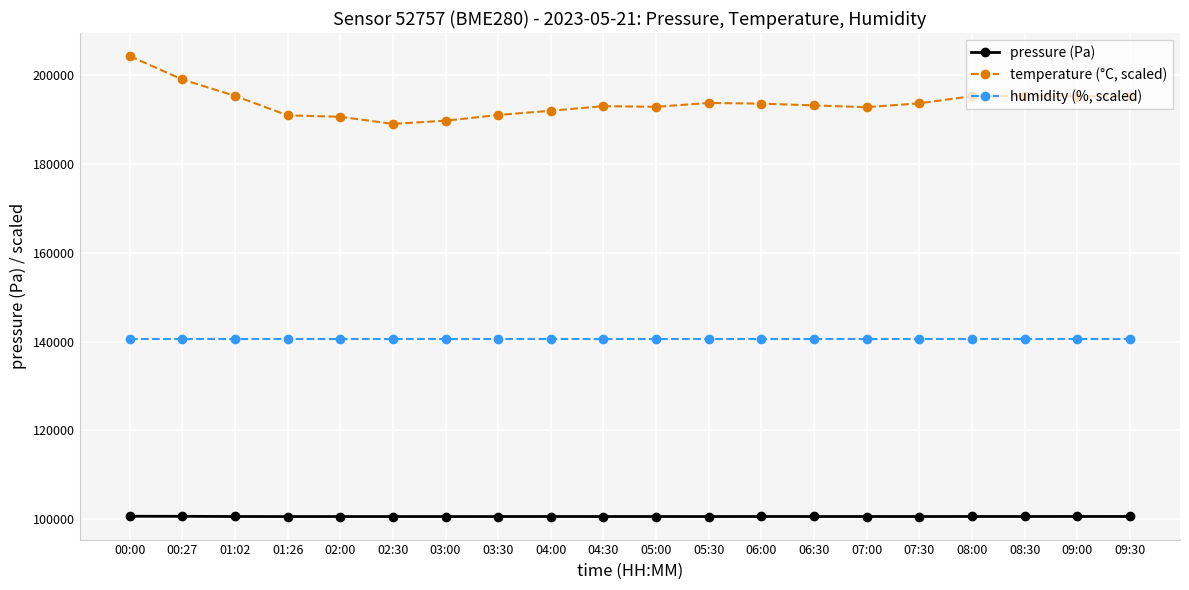

List the series in order of their overall mean, highest first.

temperature (°C, scaled), humidity (%, scaled), pressure (Pa)